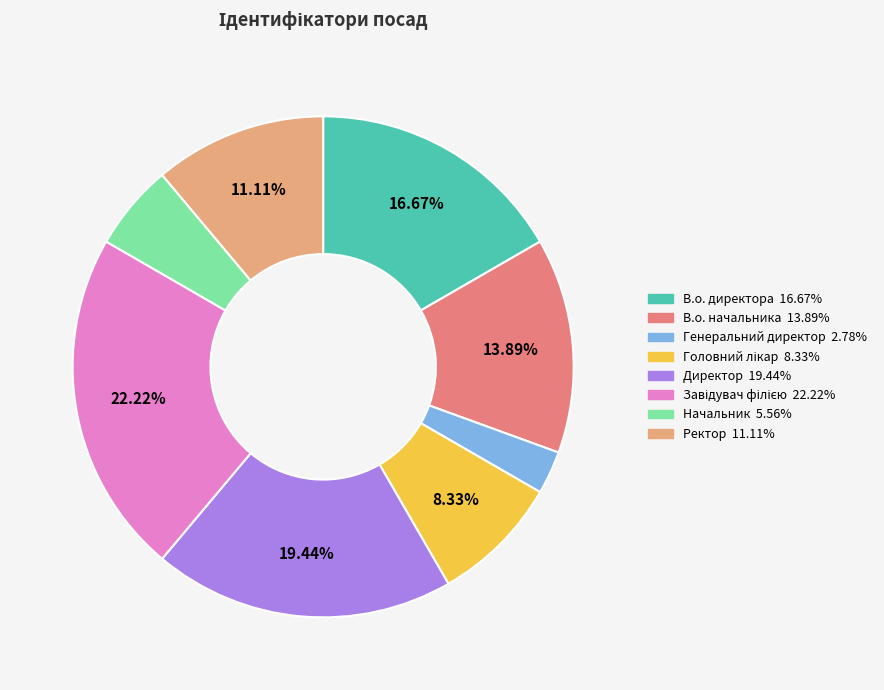

Between В.о. начальника and Генеральний директор, which is larger?

В.о. начальника